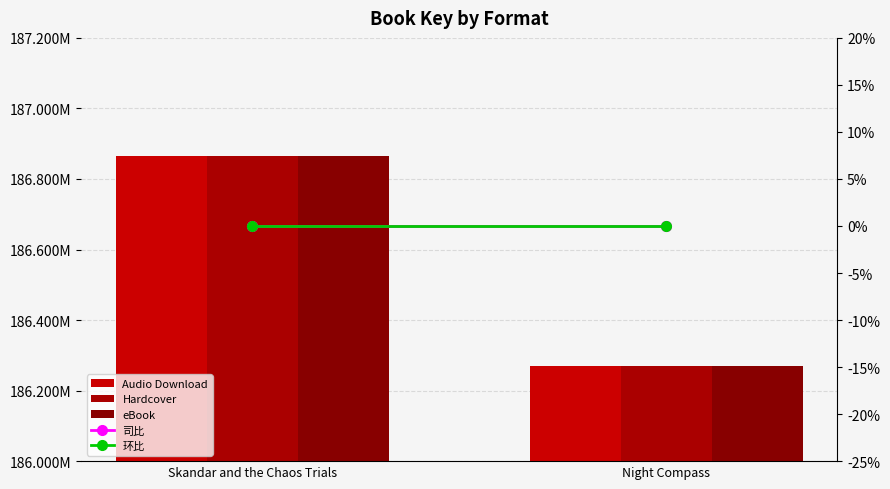

What is the label of the 1st bar from the right?

Night Compass